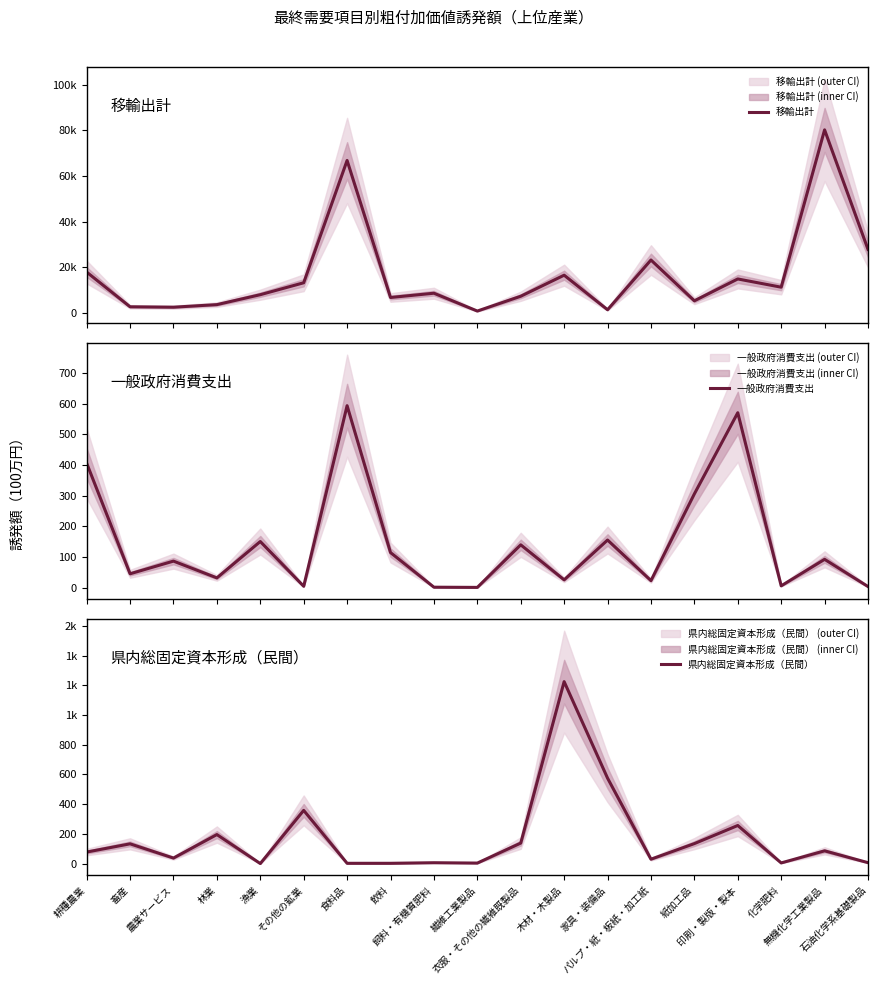

Where is 県内総固定資本形成（民間） nearest to the value 612?

家具・装備品